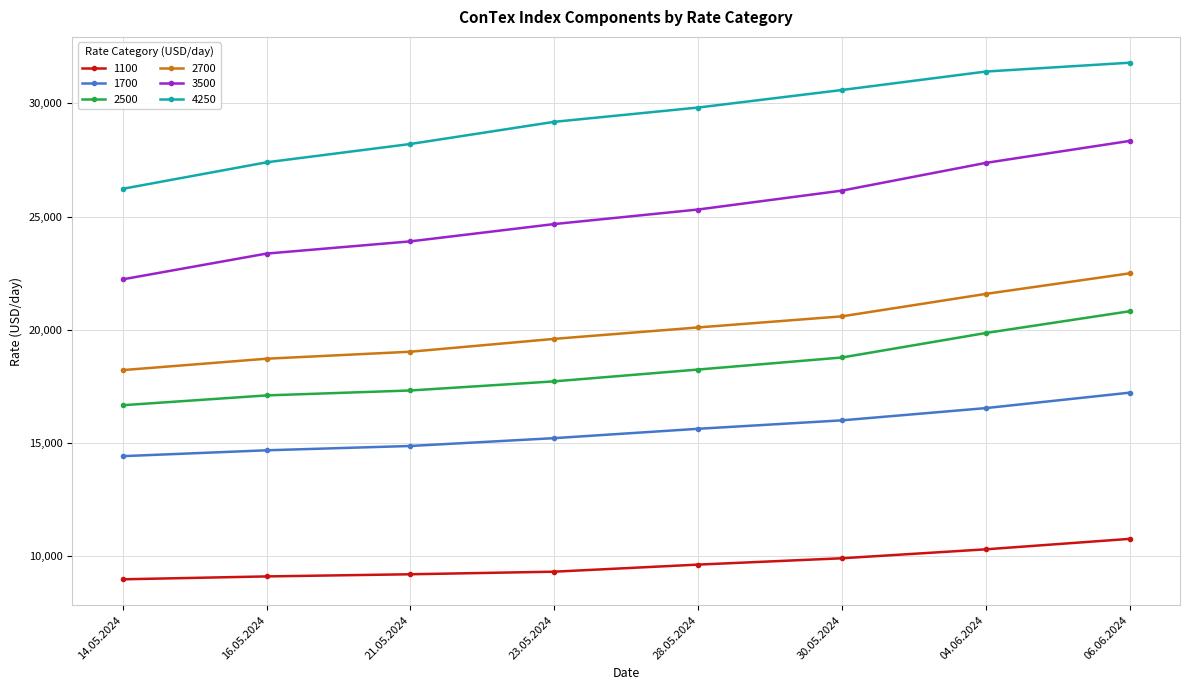

Which series changed the most between 21.05.2024 and 28.05.2024?

4250